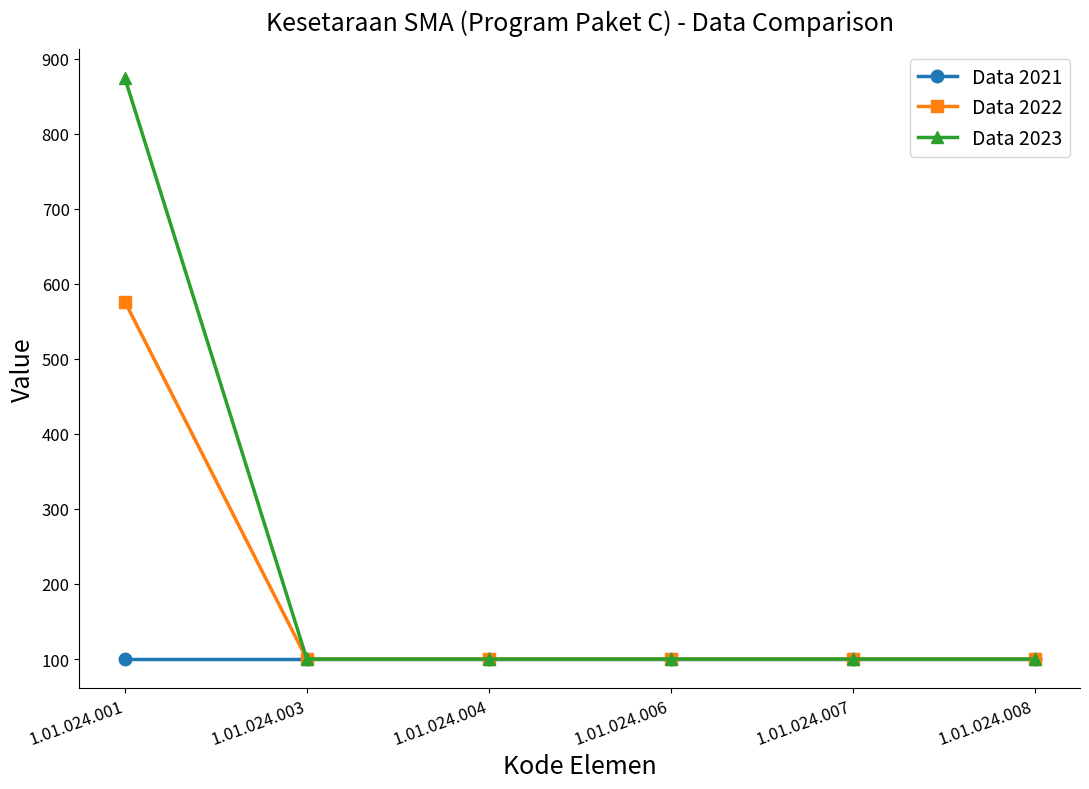

List the series in order of their peak value, highest first.

Data 2023, Data 2022, Data 2021